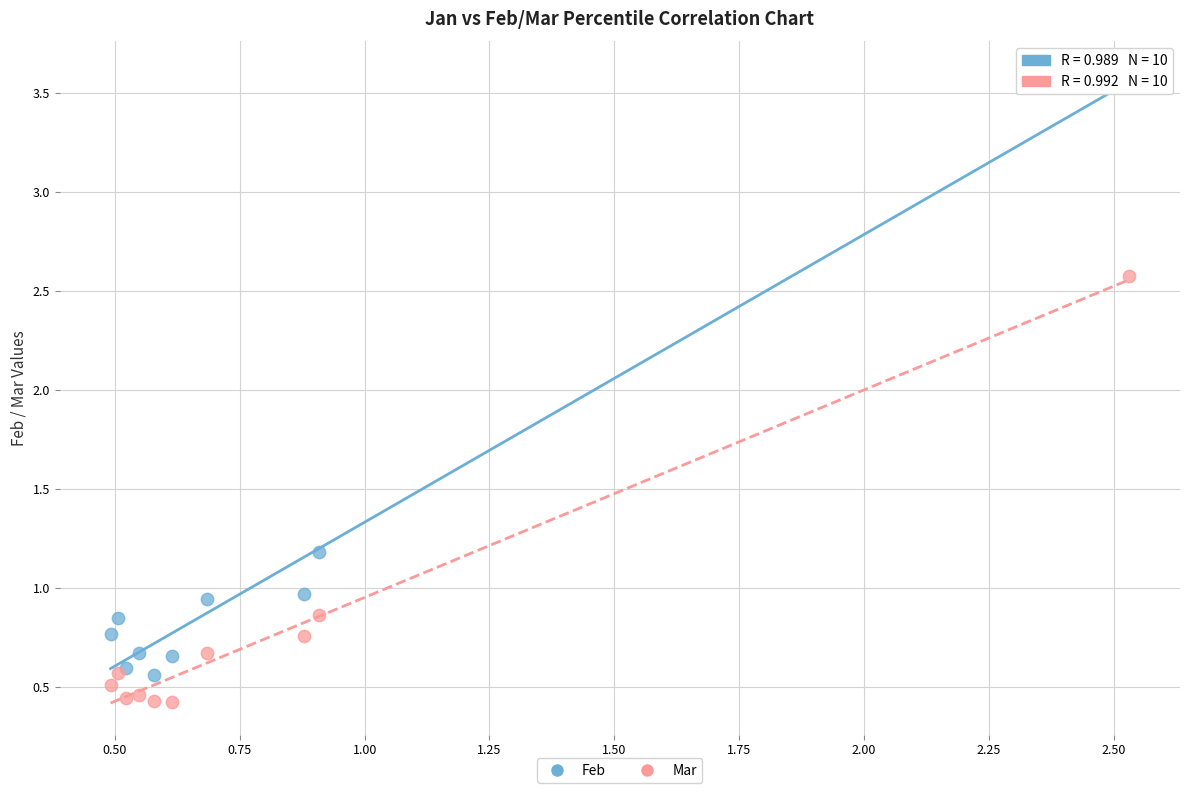

Which series has the largest Y range (max minus min)?

Feb